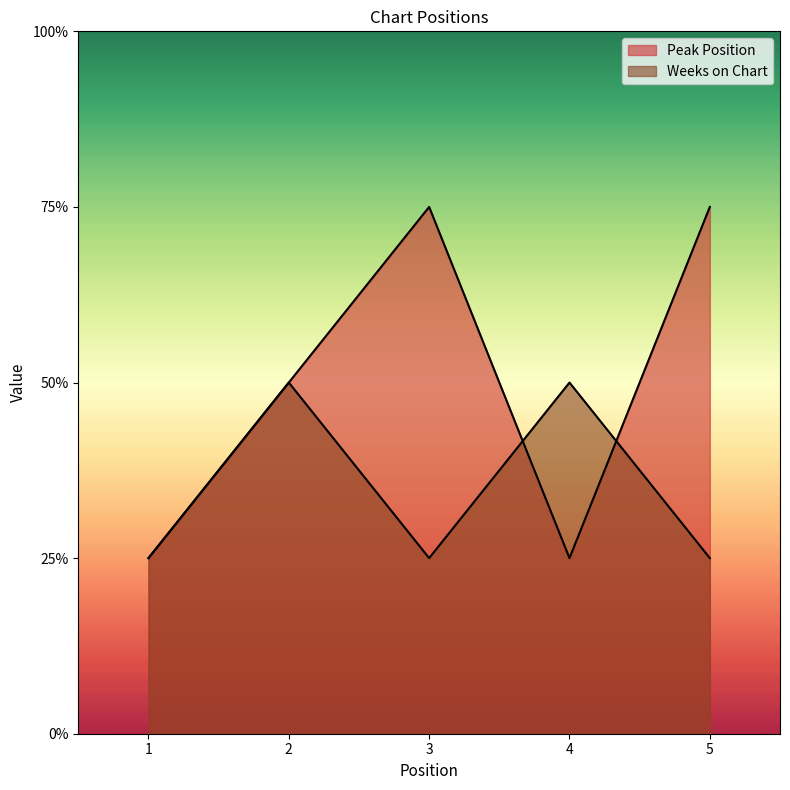

At which category does Weeks on Chart reach its first local peak?

2